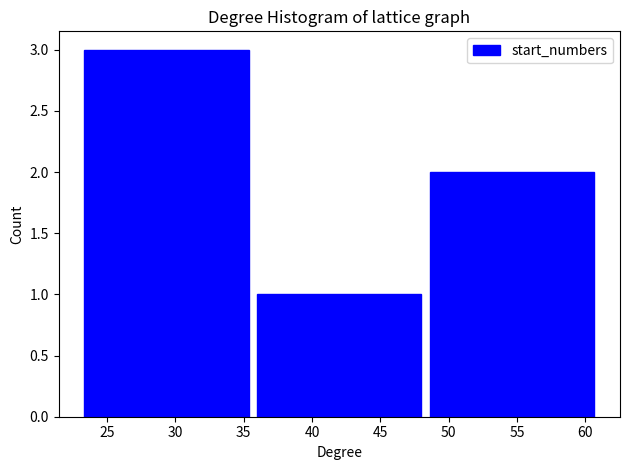

Reading left to right, list every bar in this chart as the range it spans on the x-axis followed by its height. Neither the bar edges nor the heights are printed on the chart, so give them approximately, as read against the axes.

23.0 to 35.5: 3
35.5 to 48.5: 1
48.5 to 61.0: 2